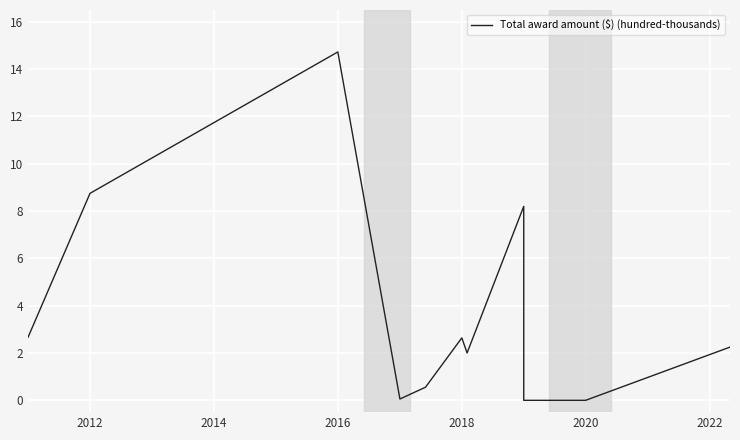

How many interior local peaks (higher than both neighbors) does the data have?

3